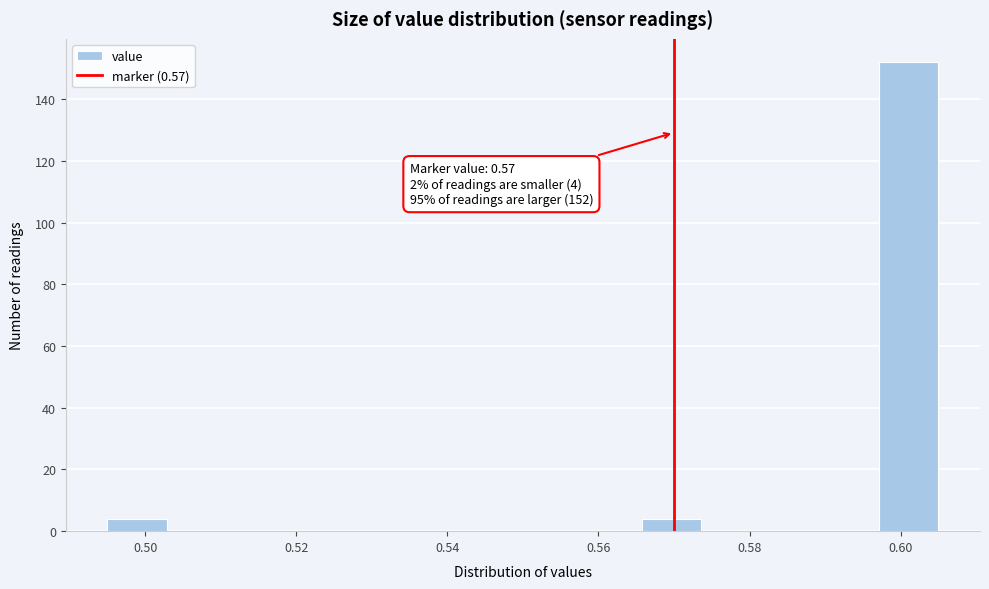

Around what value on the x-axis is the tallest bar? Give the approximate position of its centre, as read against the axis.

0.602